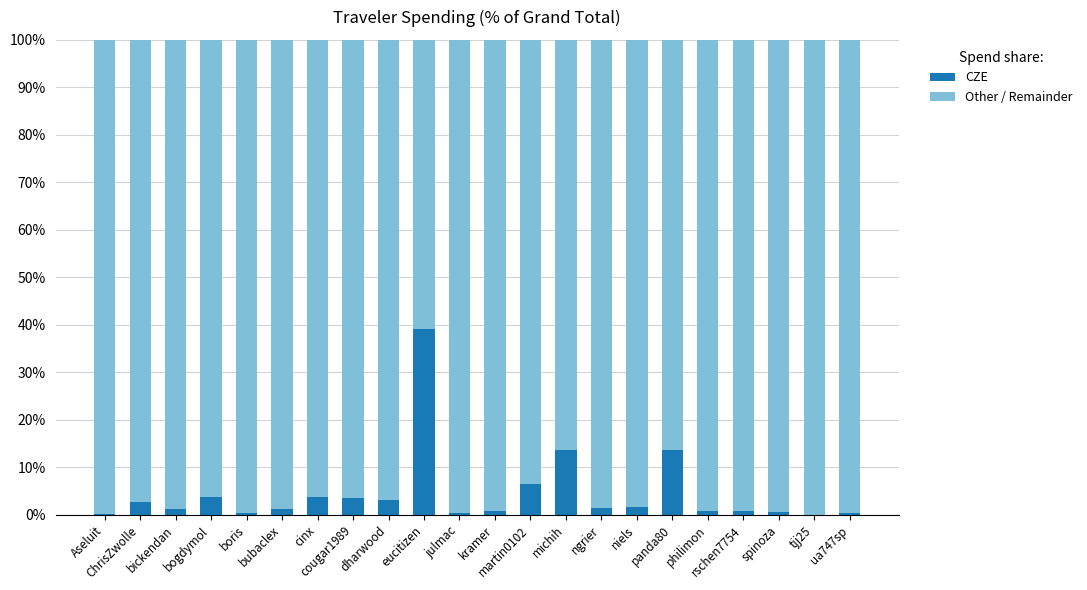

How many data points does each series have?

22